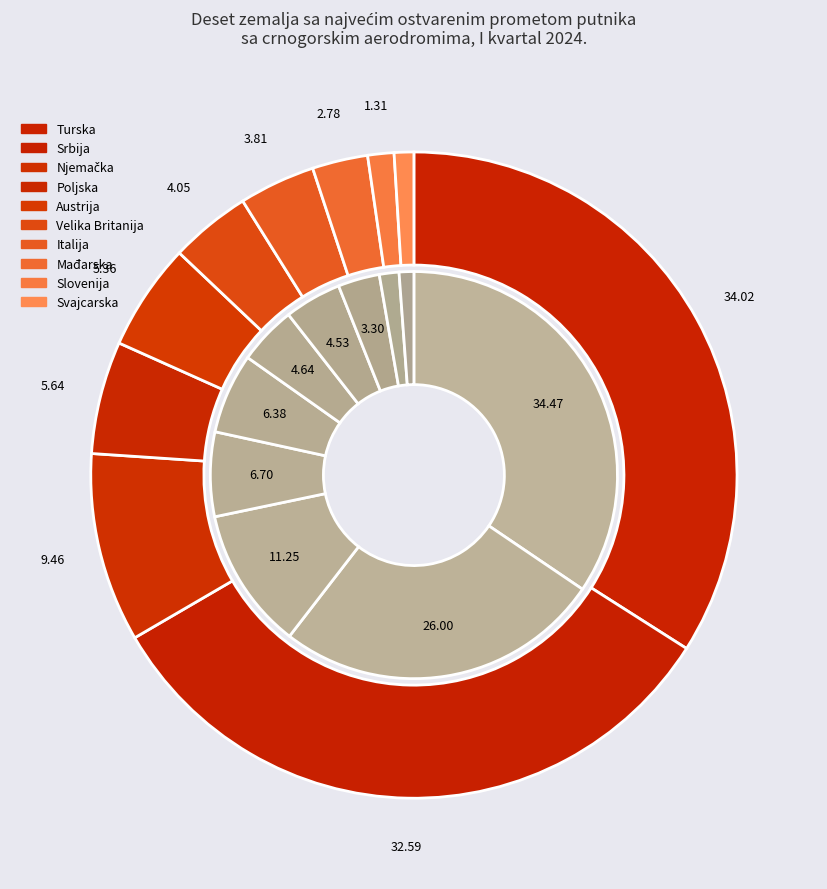

True or false: Italija accounts for 1% of the total.

False